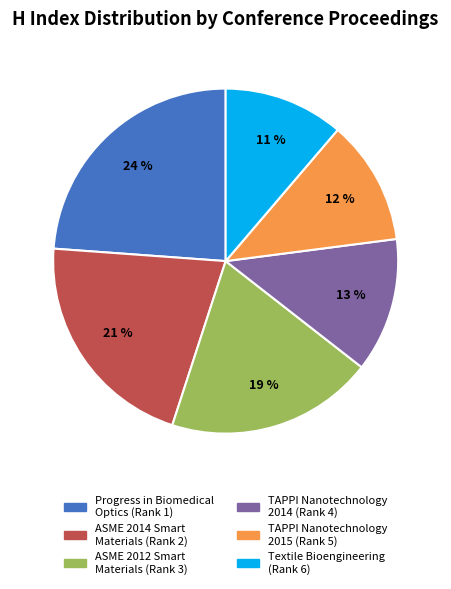

Which category has the biggest portion of the pie?

Progress in Biomedical Optics (Rank 1)